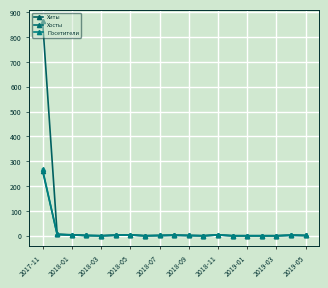

How many lines are shown in the chart?

3